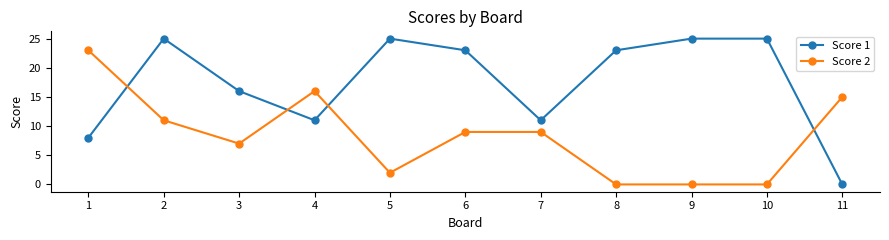

What is the difference between the Score 1 values at 9 and 8?

2